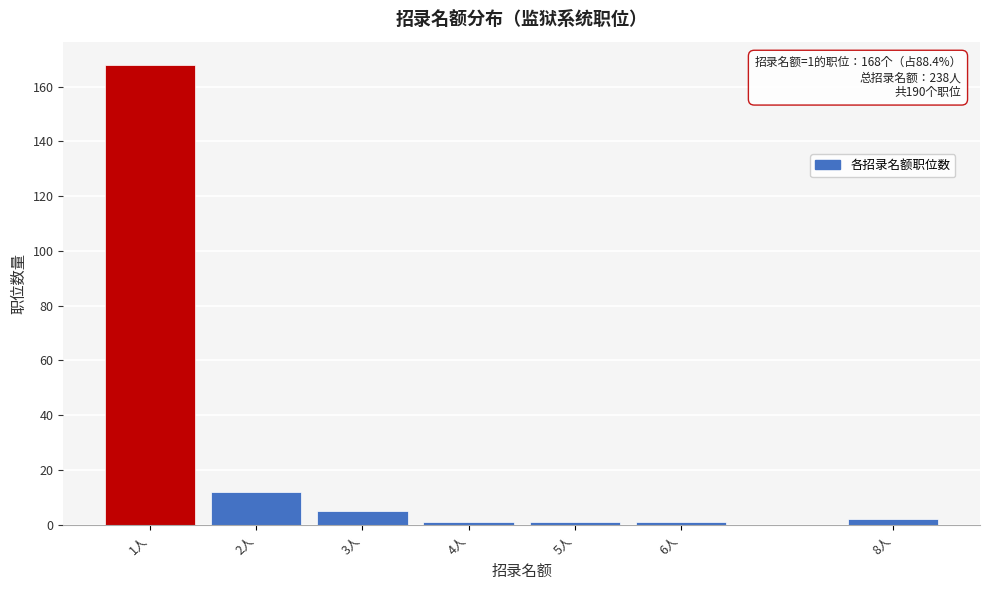

Which range on the x-axis has the tallest bar?

0.5 to 1.5